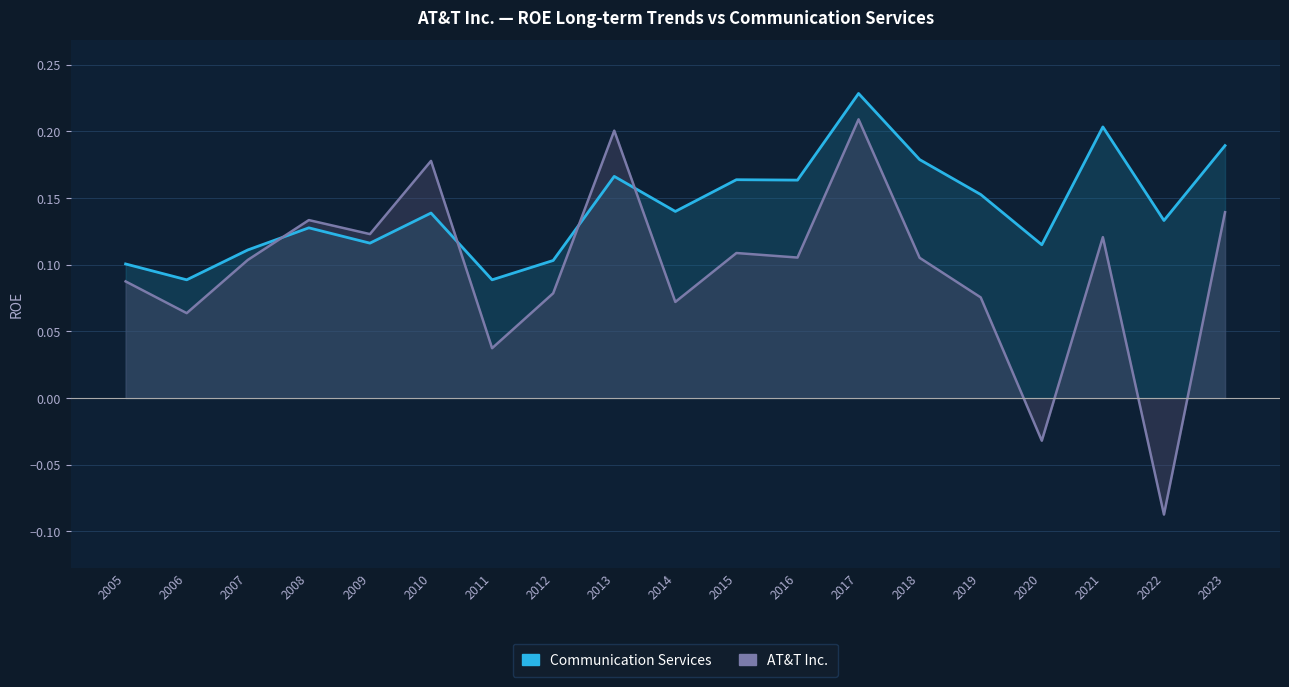

Which has a higher value, 2022 or 2010?

2010